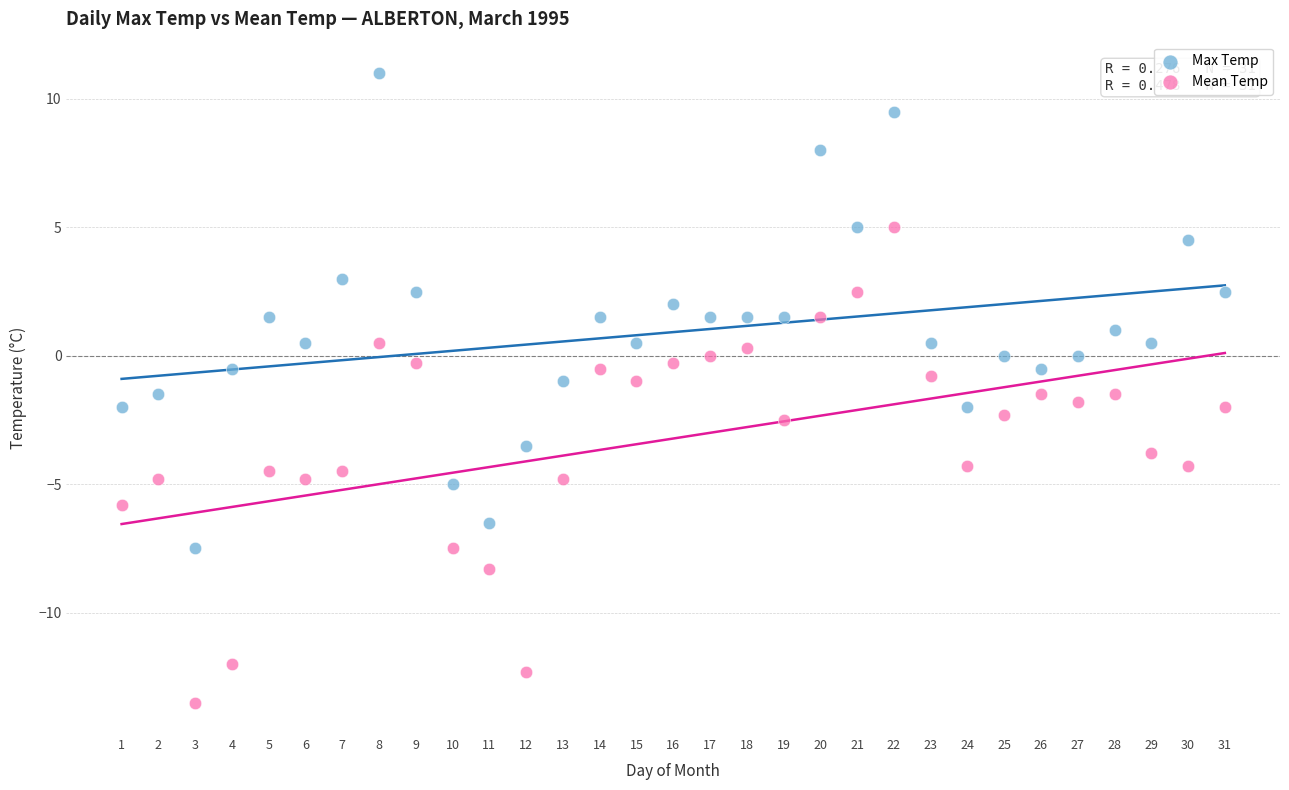

Across all data points, what is the range of Y values (max minus min)?

24.5